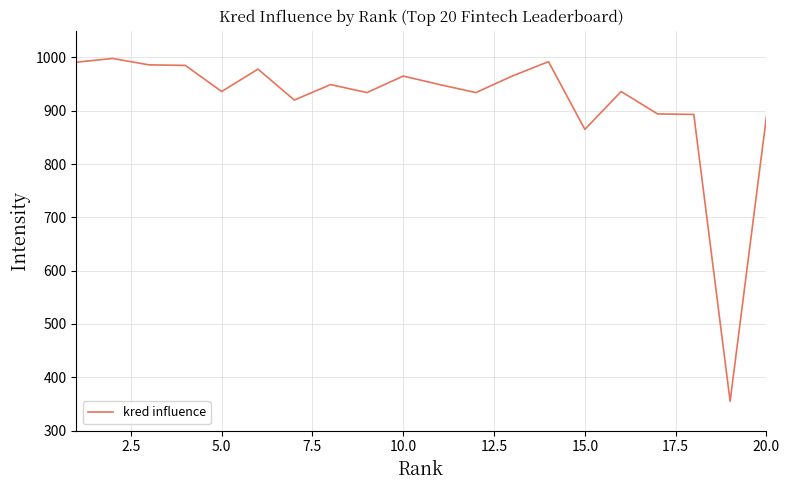

True or false: there are more than 0 points higher than both neighbors.

True